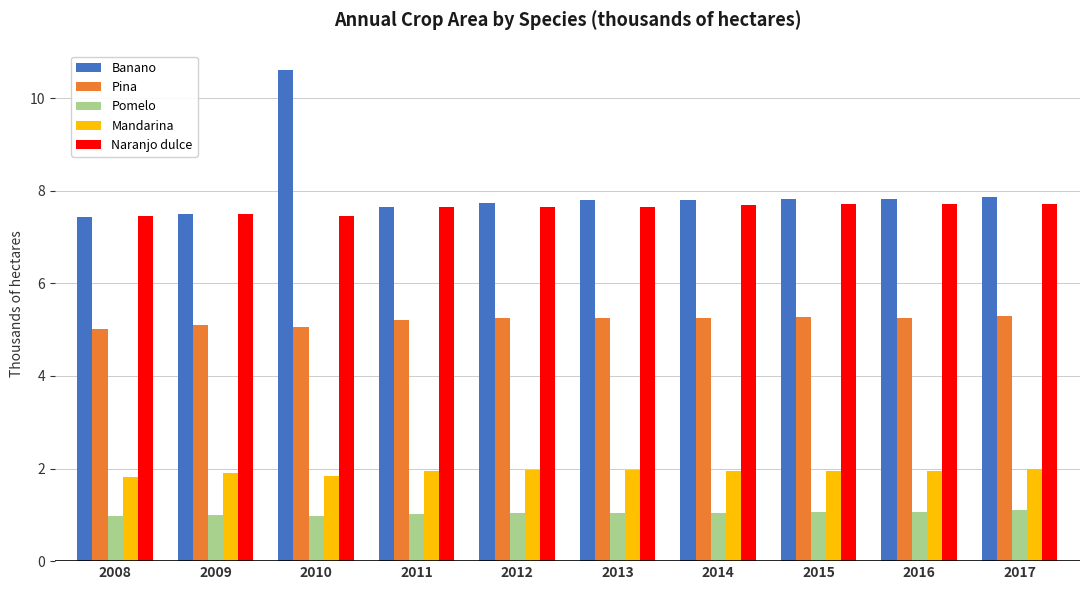

Which series has the widest spread of values?

Banano